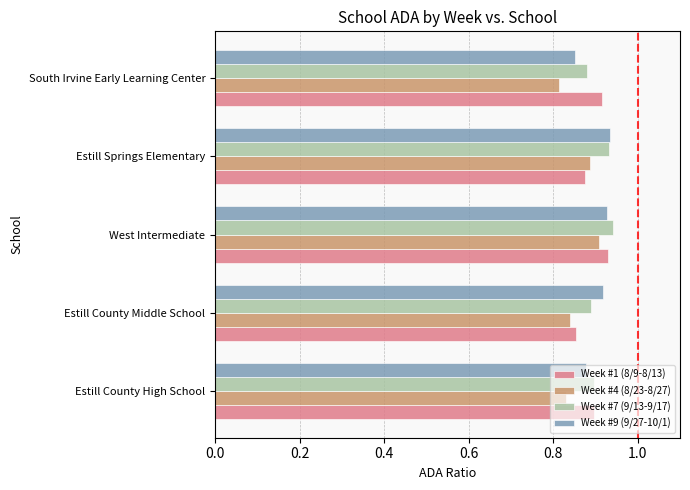

The value of Week #1 (8/9-8/13) at Estill County Middle School is 0.5. True or false?

False